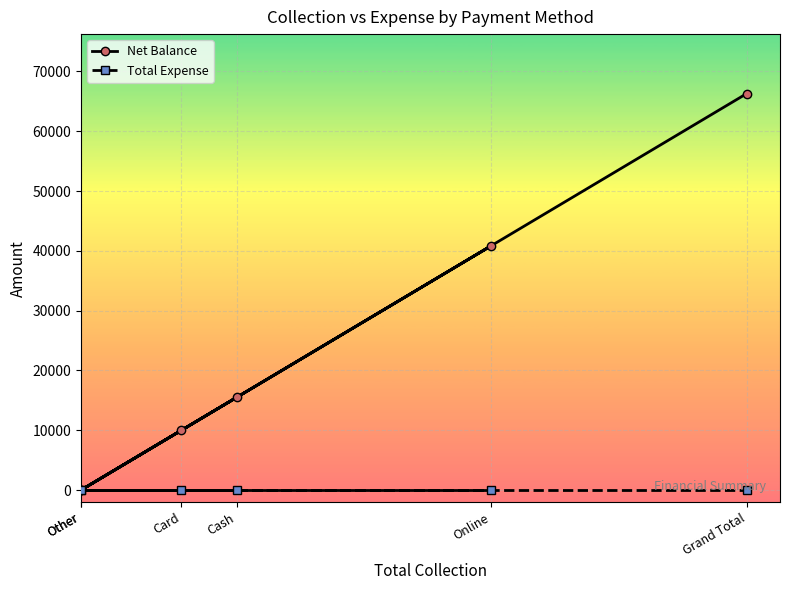

What is the highest value of the Net Balance series?

66300